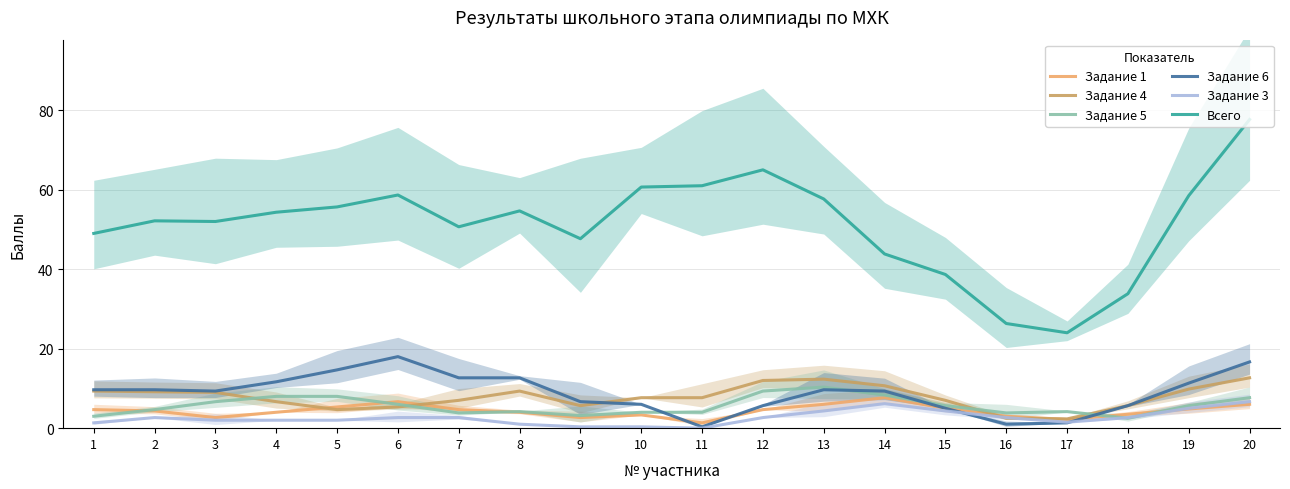

What is the sum of all Задание 4 values?

156.5